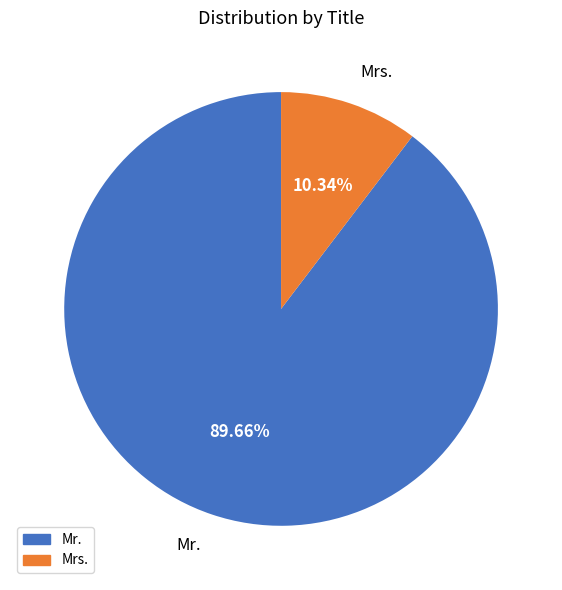

Is it true that Mrs. is 1% of the pie?

False